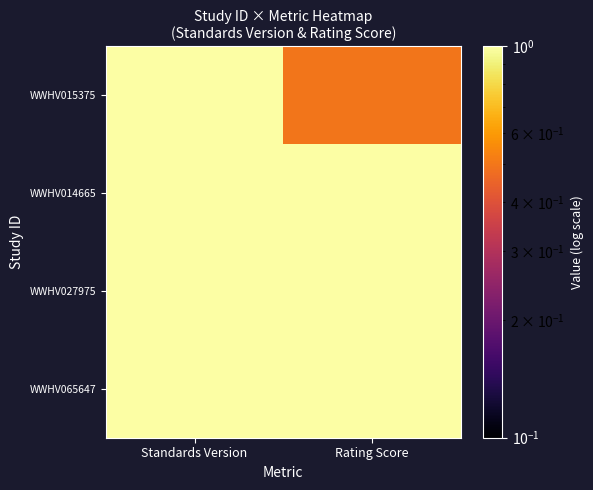

Rank the series at Rating Score from lowest to highest value.

WWHV015375, WWHV014665, WWHV027975, WWHV065647